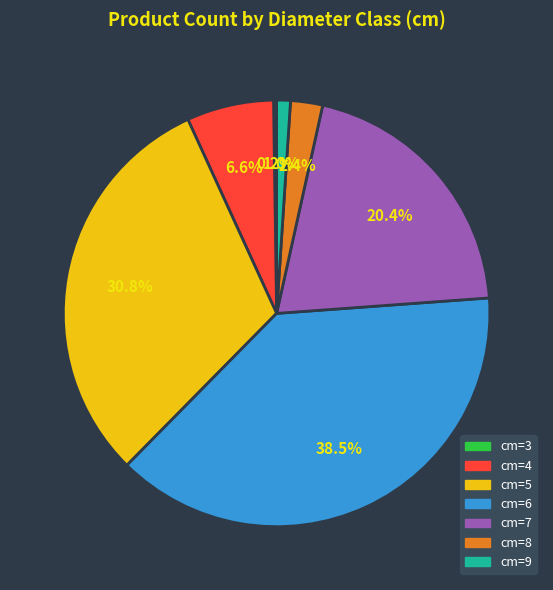

To the nearest percent, what is the average slice percentage?

14%